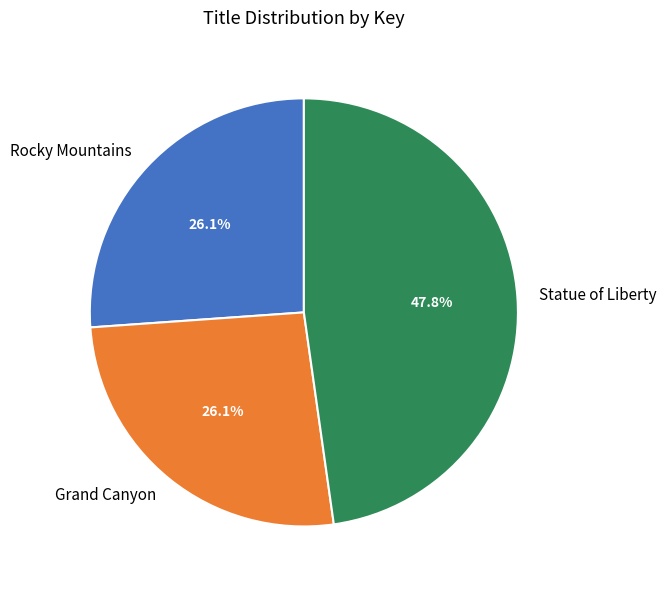

Does Rocky Mountains represent more than half of the total?

No